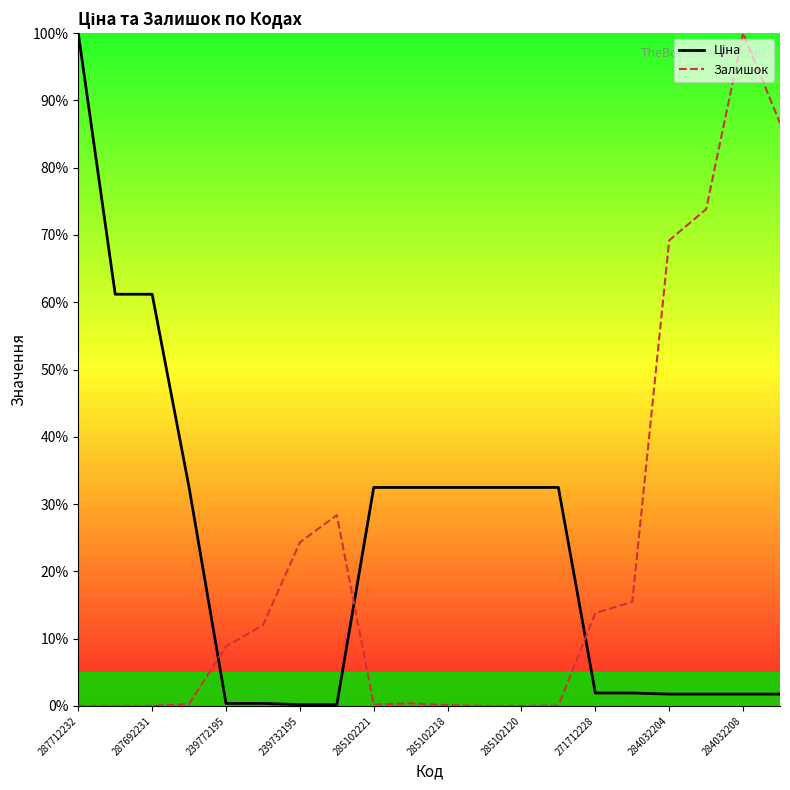

How many categories are shown in the chart?

20